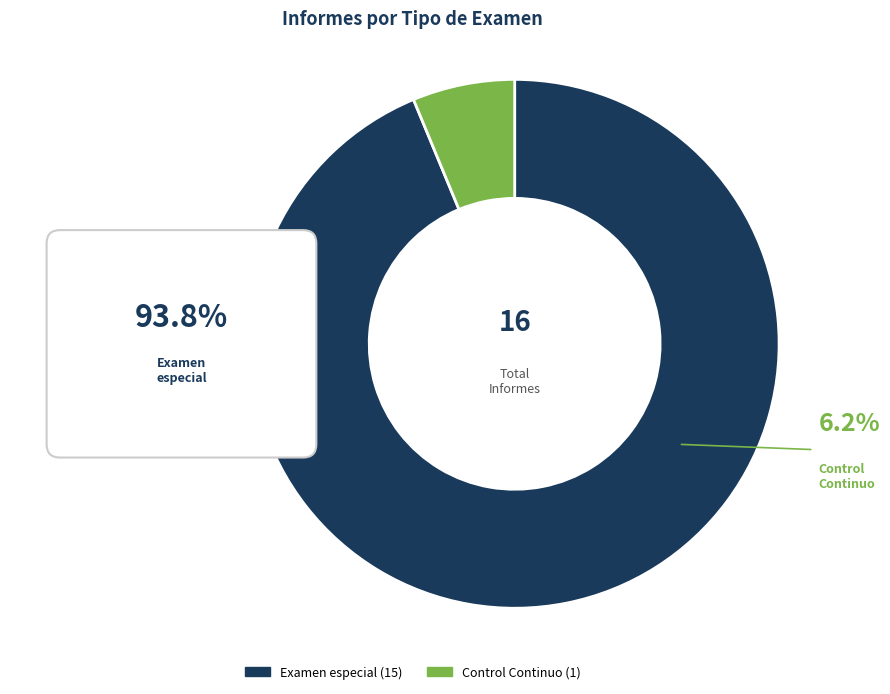

Is it true that Control Continuo is 20% of the pie?

False